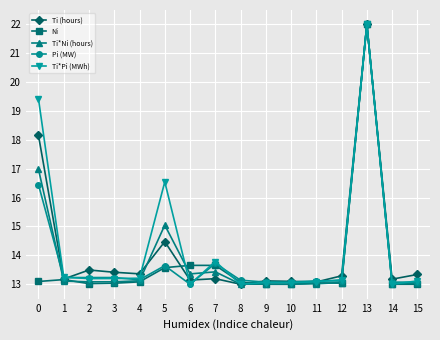

What is the value of the Ti*Ni (hours) point at the 5th from the left?

13.1